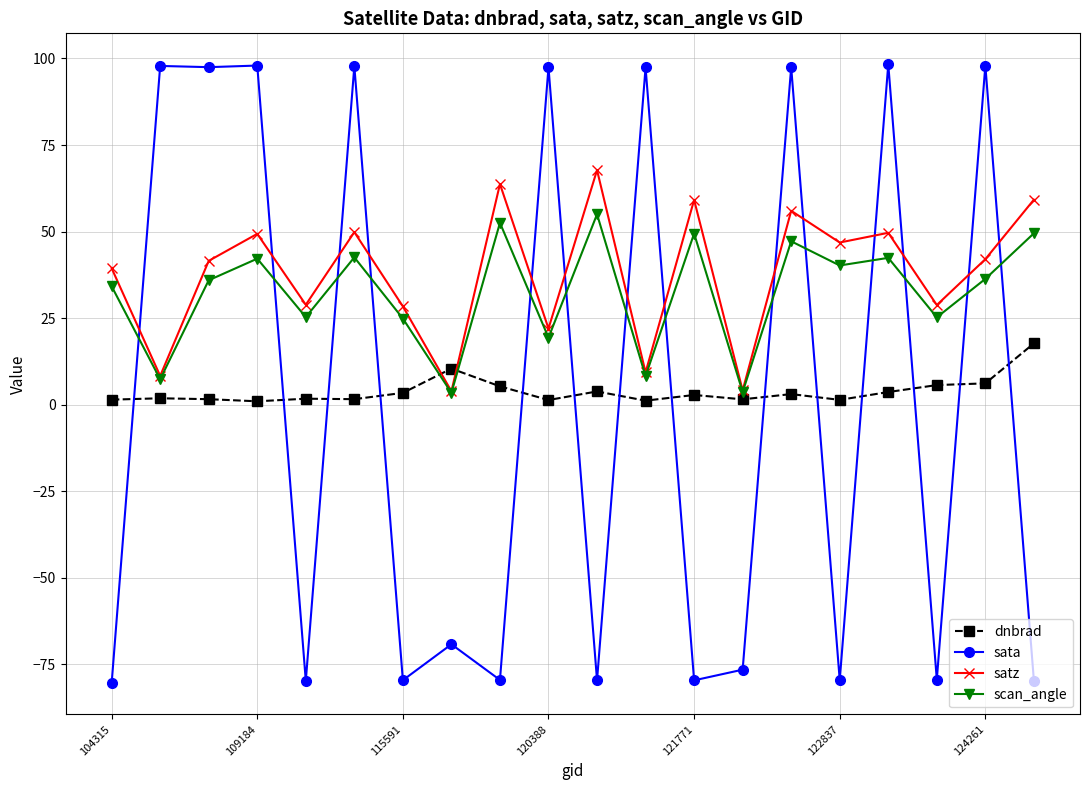

True or false: scan_angle has more than 2 interior local peaks.

True